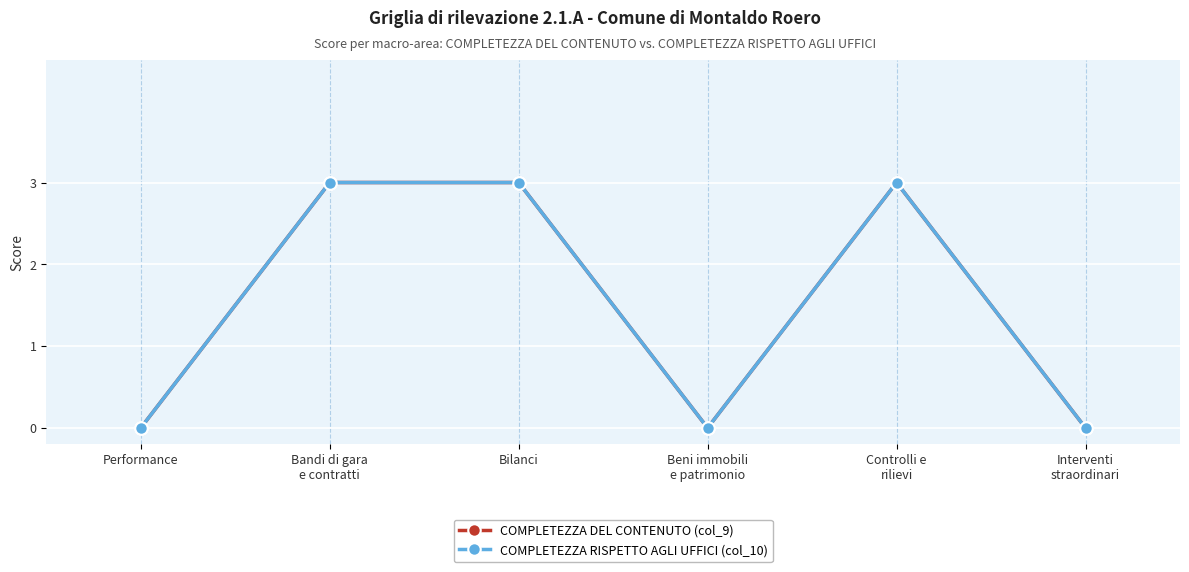

Does the chart have visible grid lines?

Yes